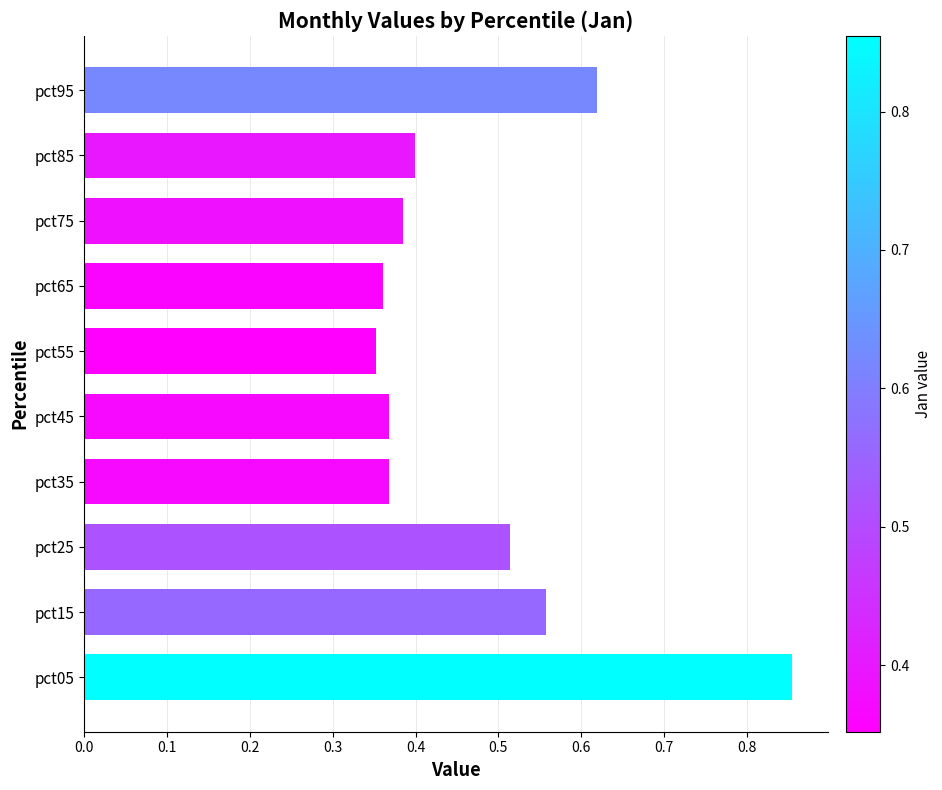

What is the sum of all values?

4.8